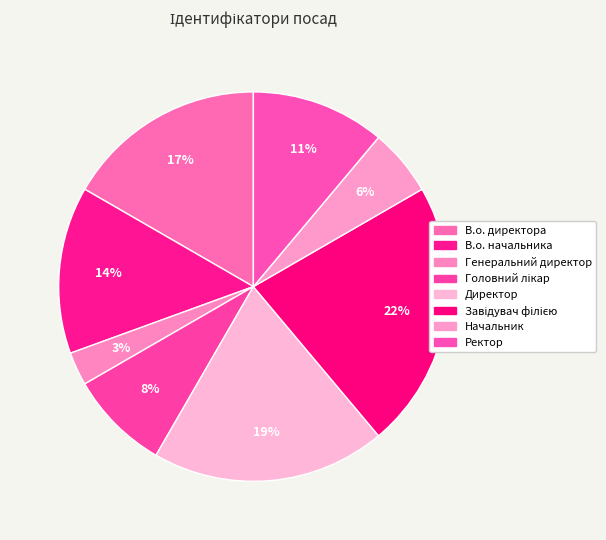

Does any single category account for the majority?

No